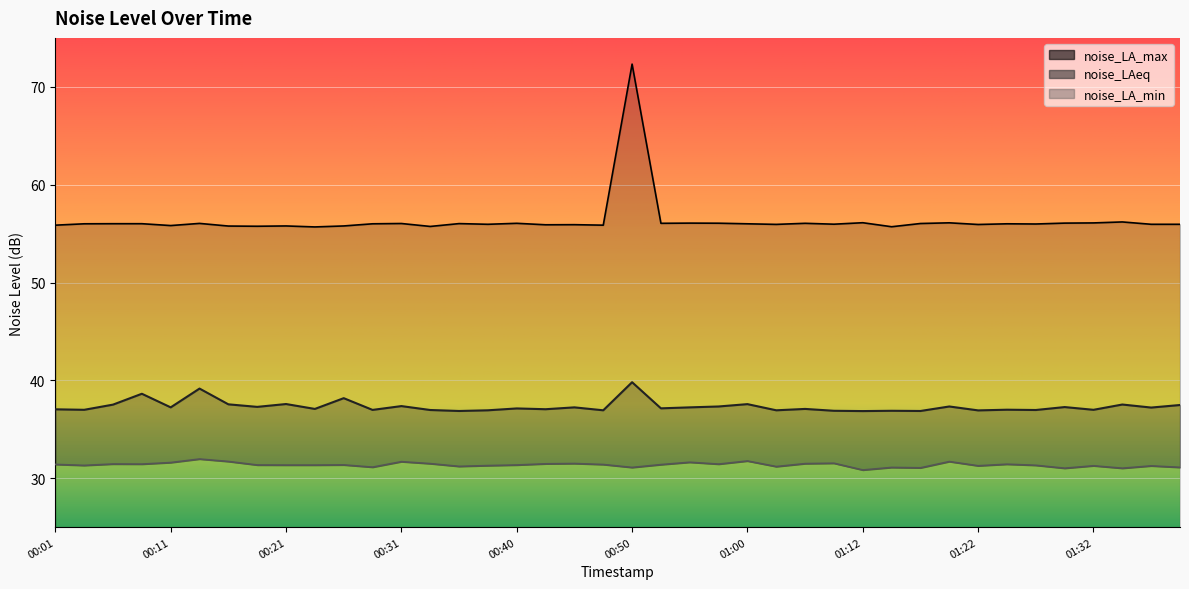

List the series in order of their overall mean, highest first.

noise_LA_max, noise_LAeq, noise_LA_min